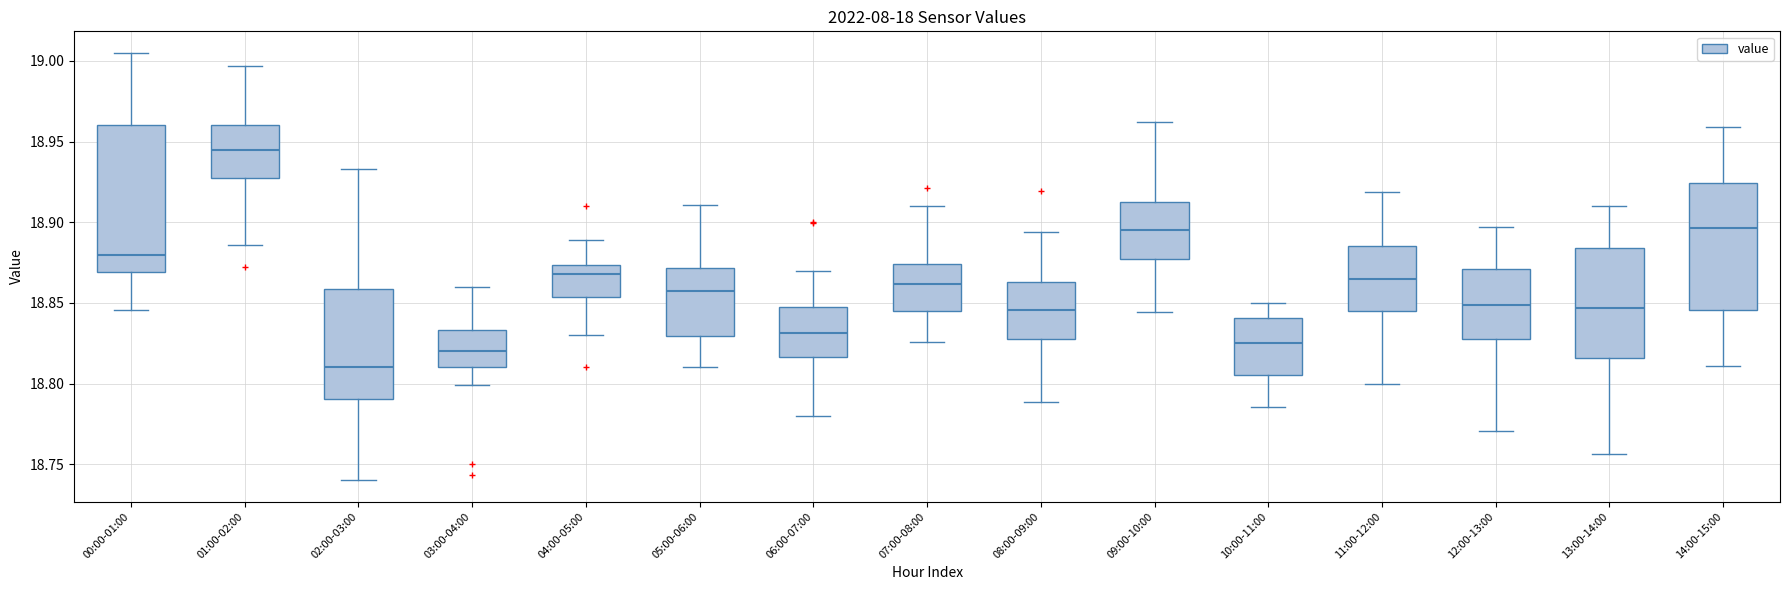

Reading left to right, read every box against the y-axis: the position of its median line, the range the box covers, and the ends of its whiskers. The values are not printed on the chart, so give them approximately, as read against the axis.

00:00-01:00: median 18.880, box 18.870 to 18.960, whiskers 18.845 to 19.005
01:00-02:00: median 18.945, box 18.930 to 18.960, whiskers 18.885 to 18.995
02:00-03:00: median 18.810, box 18.790 to 18.860, whiskers 18.740 to 18.935
03:00-04:00: median 18.820, box 18.810 to 18.835, whiskers 18.800 to 18.860
04:00-05:00: median 18.870, box 18.855 to 18.875, whiskers 18.830 to 18.890
05:00-06:00: median 18.855, box 18.830 to 18.870, whiskers 18.810 to 18.910
06:00-07:00: median 18.830, box 18.815 to 18.850, whiskers 18.780 to 18.870
07:00-08:00: median 18.860, box 18.845 to 18.875, whiskers 18.825 to 18.910
08:00-09:00: median 18.845, box 18.830 to 18.865, whiskers 18.790 to 18.895
09:00-10:00: median 18.895, box 18.875 to 18.915, whiskers 18.845 to 18.960
10:00-11:00: median 18.825, box 18.805 to 18.840, whiskers 18.785 to 18.850
11:00-12:00: median 18.865, box 18.845 to 18.885, whiskers 18.800 to 18.920
12:00-13:00: median 18.850, box 18.830 to 18.870, whiskers 18.770 to 18.895
13:00-14:00: median 18.845, box 18.815 to 18.885, whiskers 18.755 to 18.910
14:00-15:00: median 18.895, box 18.845 to 18.925, whiskers 18.810 to 18.960